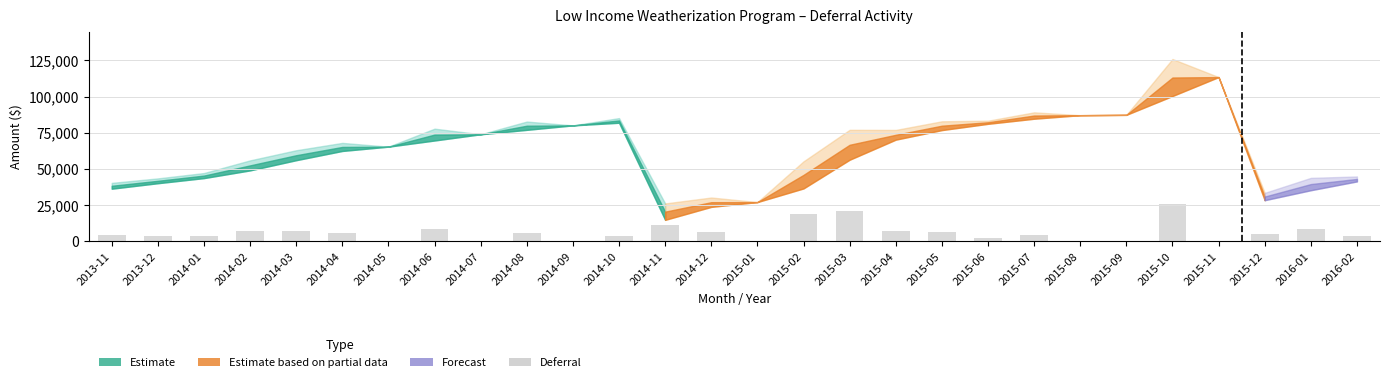

Where does the data first go above 5078?

2014-02